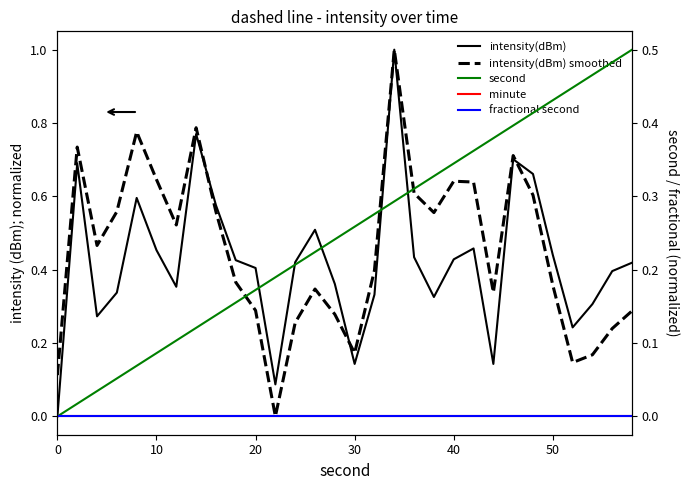

Does the chart have visible grid lines?

No